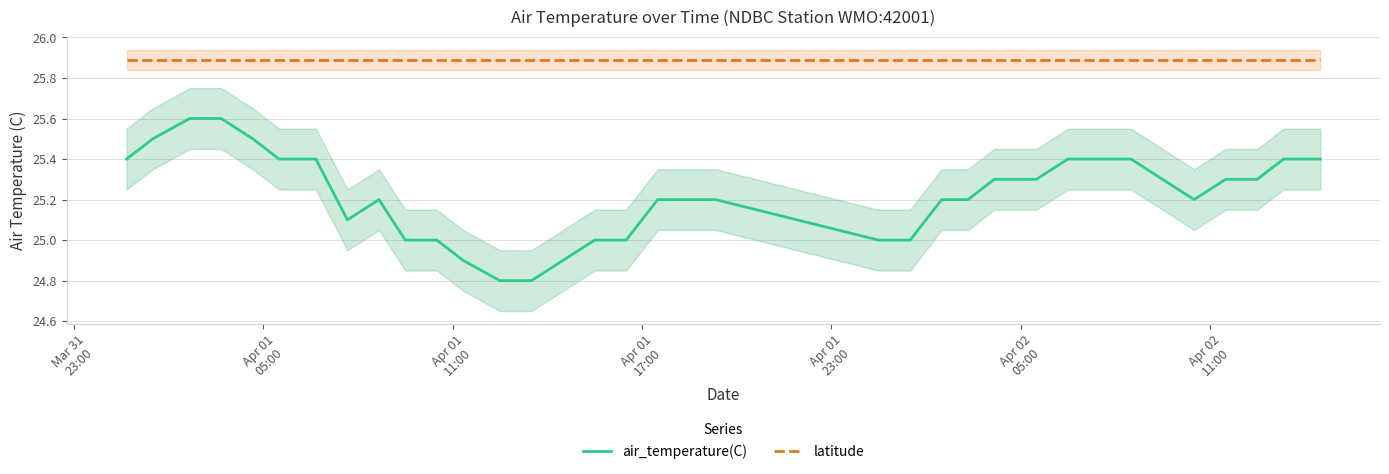

What is the highest value of the air_temperature(C) series?

25.6